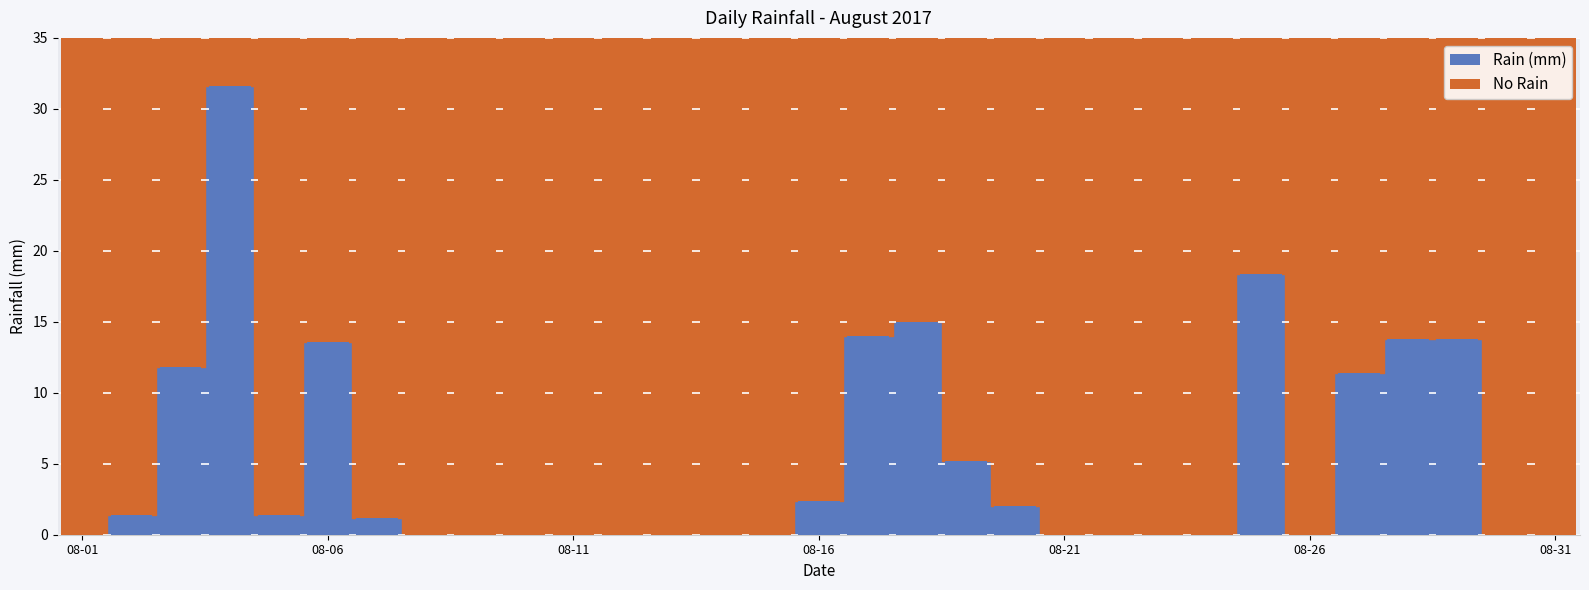

How many distinct data groups are displayed?

2